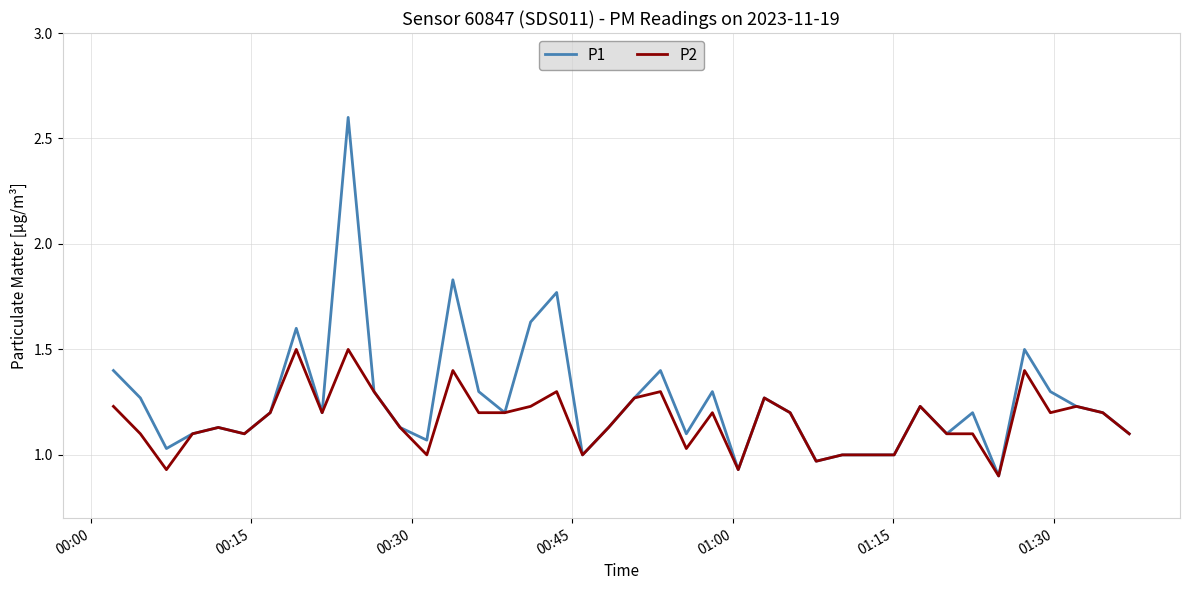

What is the highest value of the P1 series?

2.6